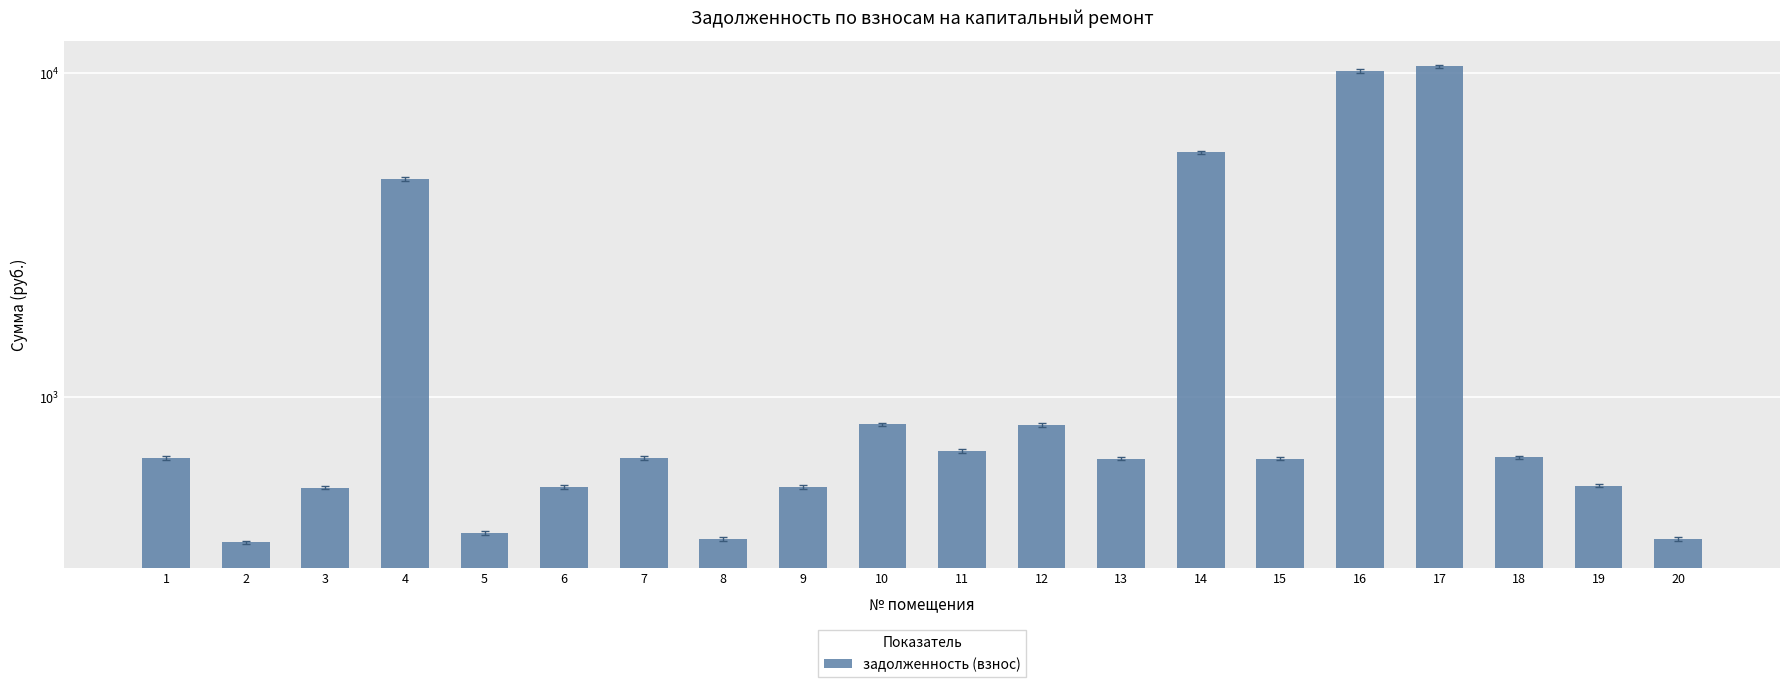

At which label is the value closest to 5425?

14